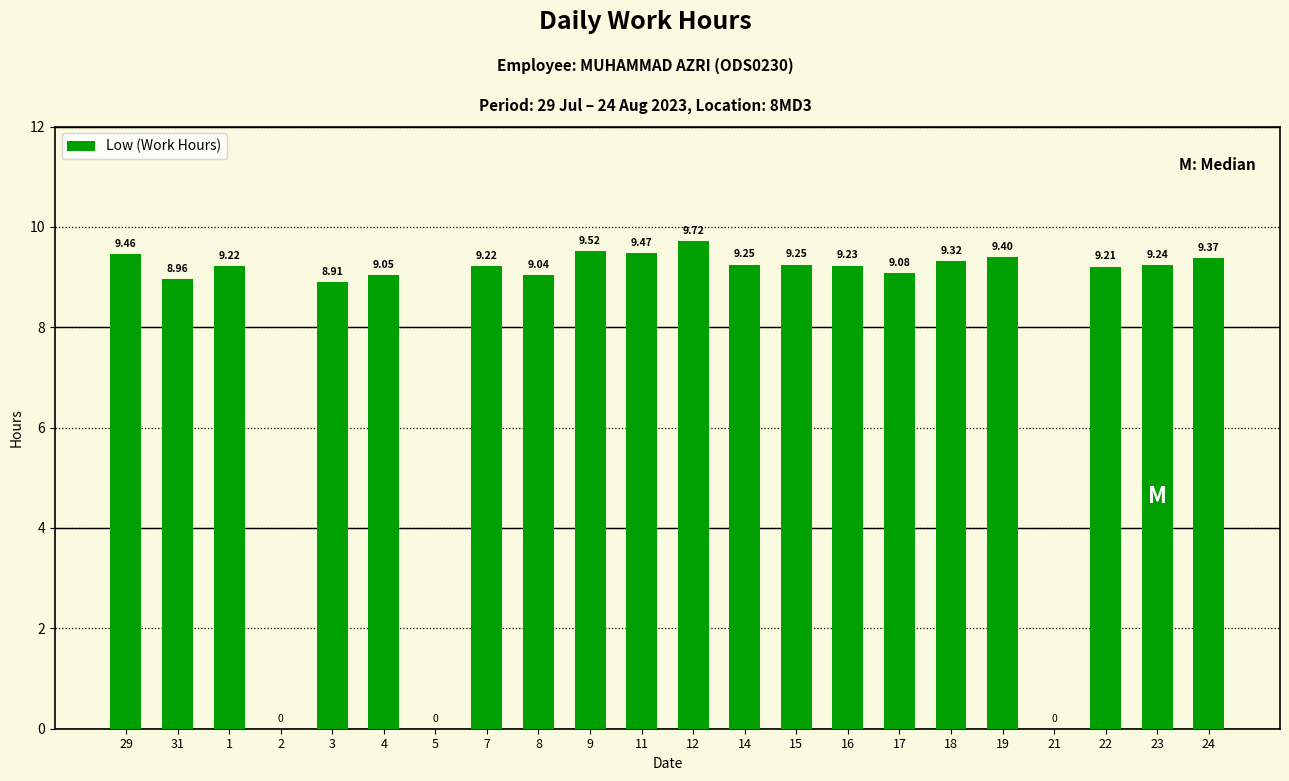

How many values exceed 9?

17